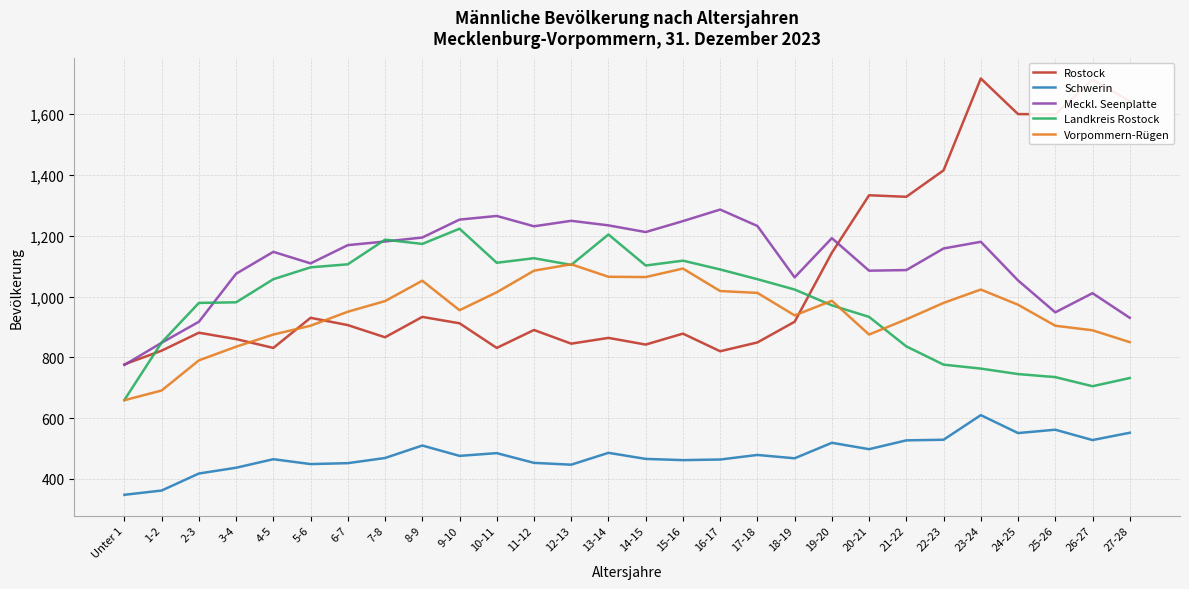

Which series has the largest total across all categories?

Meckl. Seenplatte